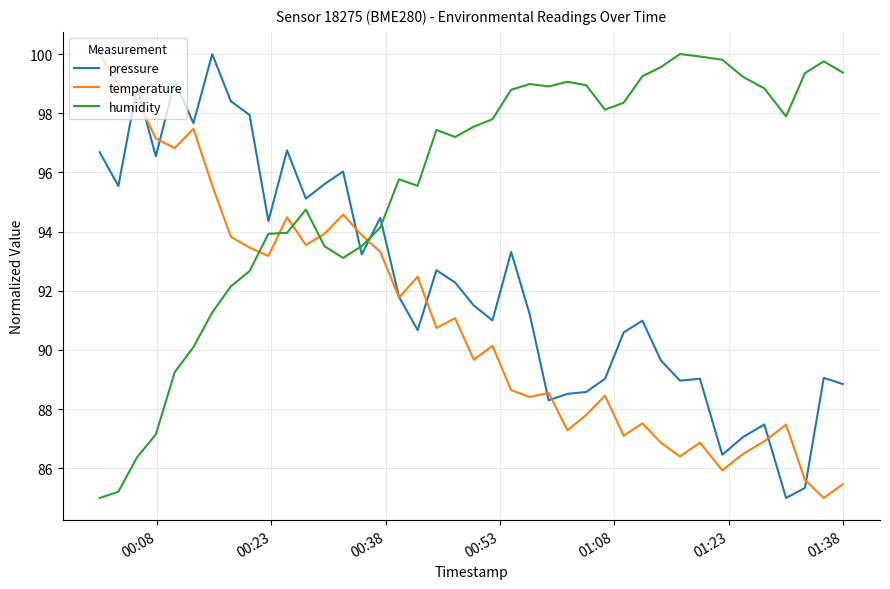

True or false: pressure and temperature cross at least once.

True